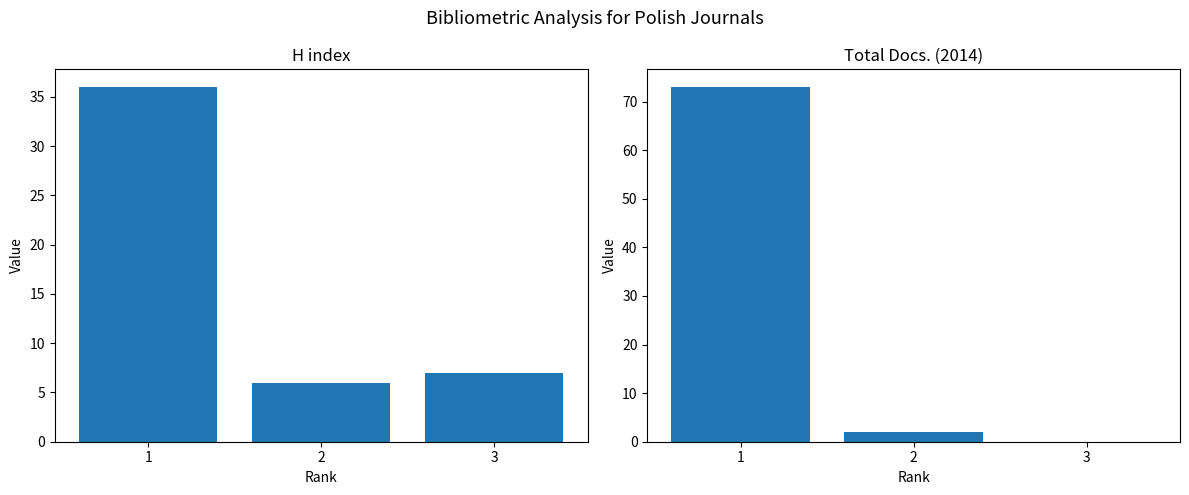

What is the total value across all series at 2?

8